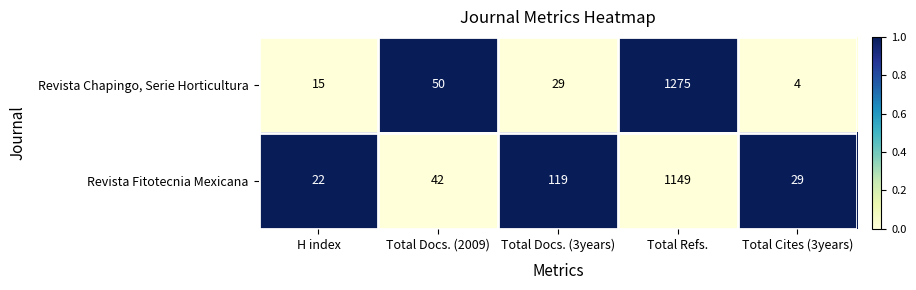

True or false: Revista Chapingo, Serie Horticultura has a value of 4 at Total Cites (3years).

True